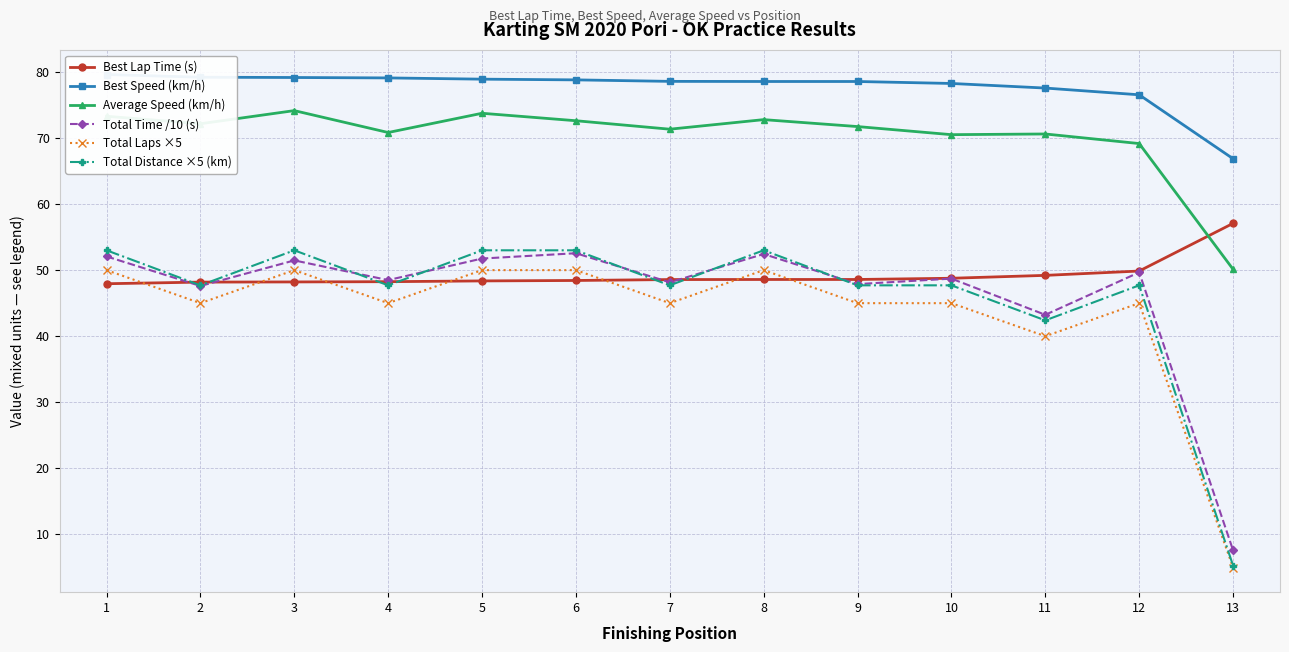

Rank the categories by Total Time /10 (s) value from highest to lowest.

6, 8, 1, 5, 3, 12, 10, 4, 7, 9, 2, 11, 13